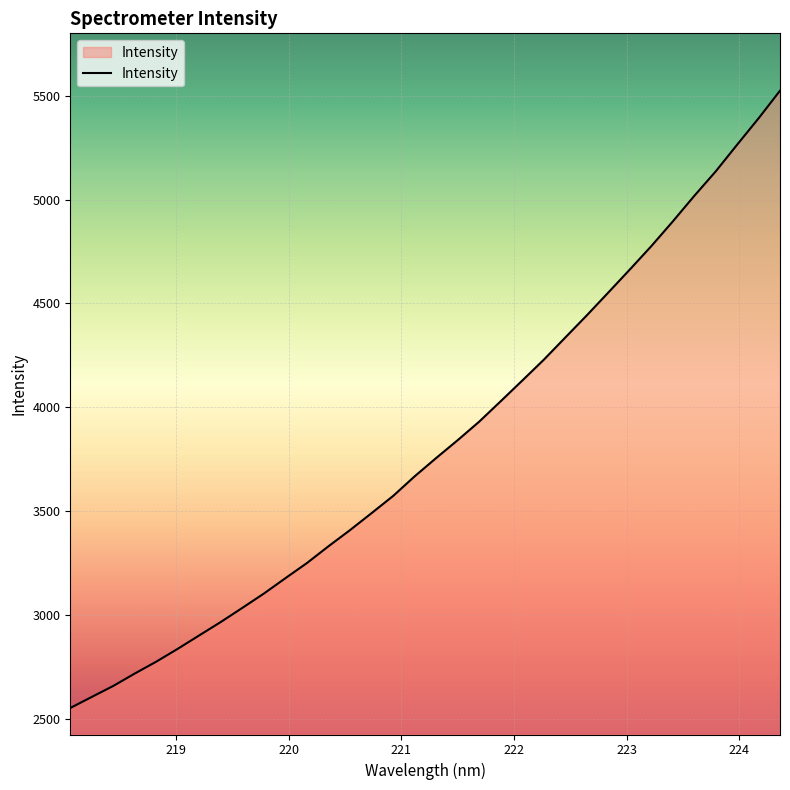

What is the smallest value displayed?

2552.0